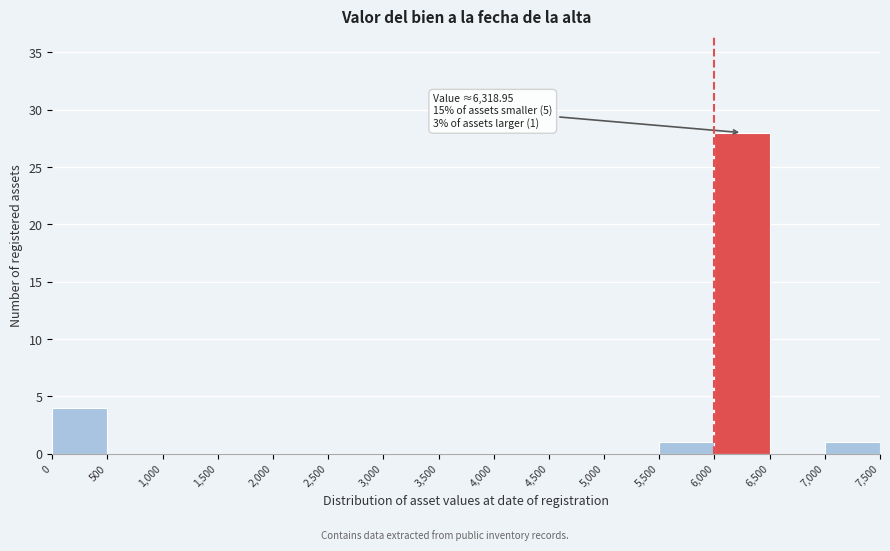

Which range on the x-axis has the tallest bar?

6,000 to 6,500